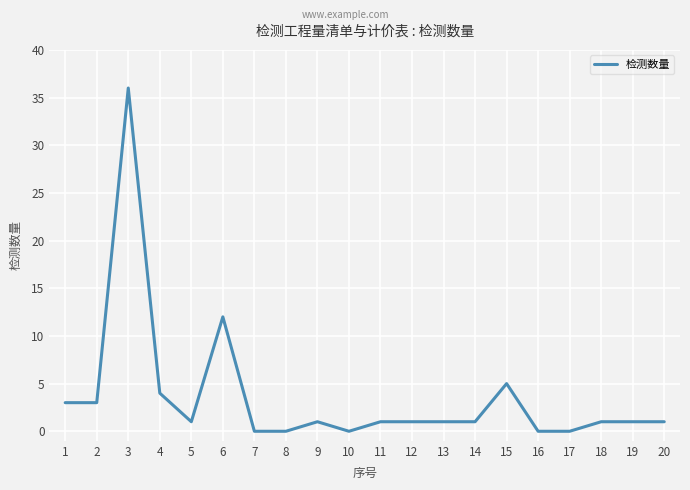

What is the difference between the maximum and minimum values?

36